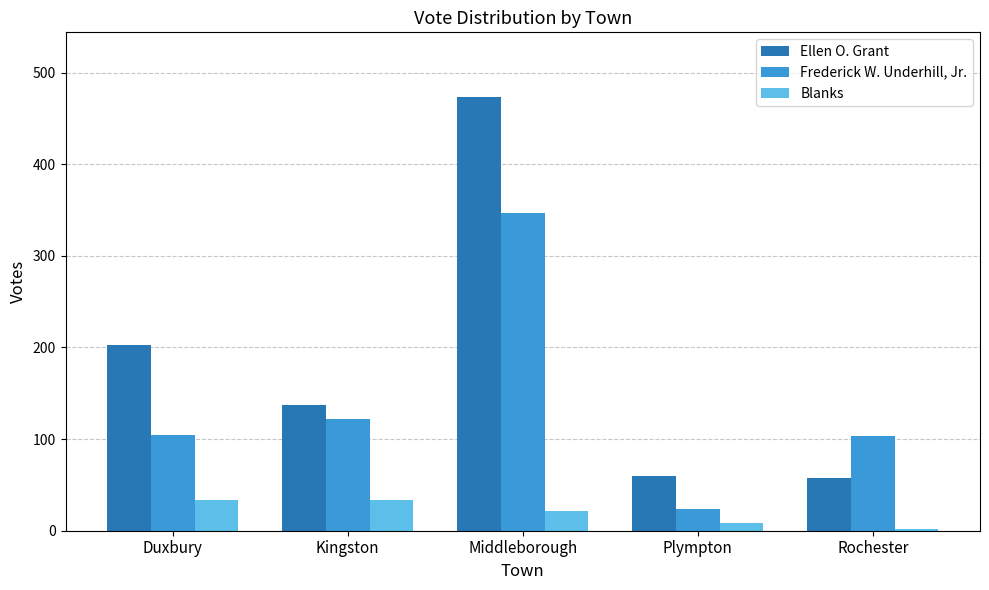

What are all the series names shown in the legend?

Ellen O. Grant, Frederick W. Underhill, Jr., Blanks